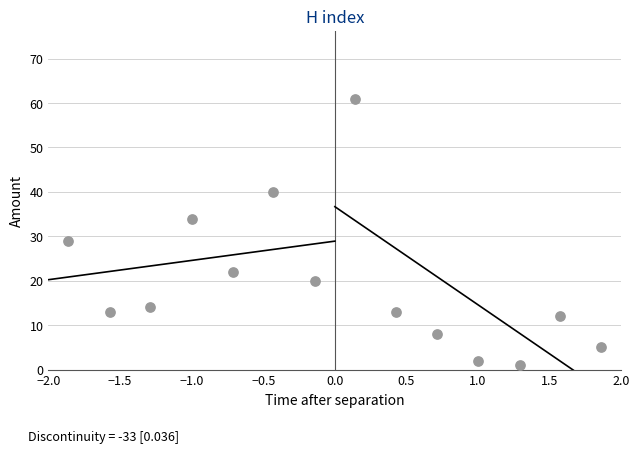

What Y value in the scatter plot is closest to 31?

29